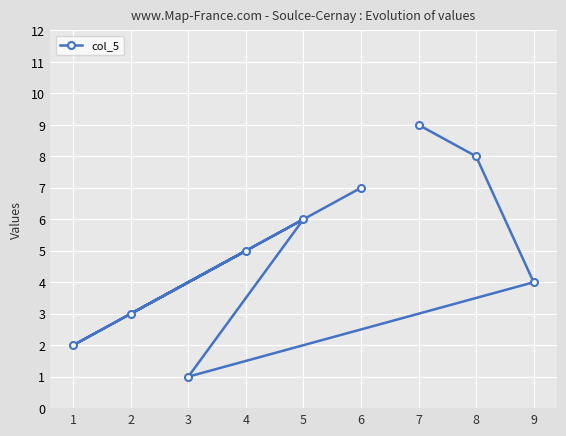

What is the average value?

5